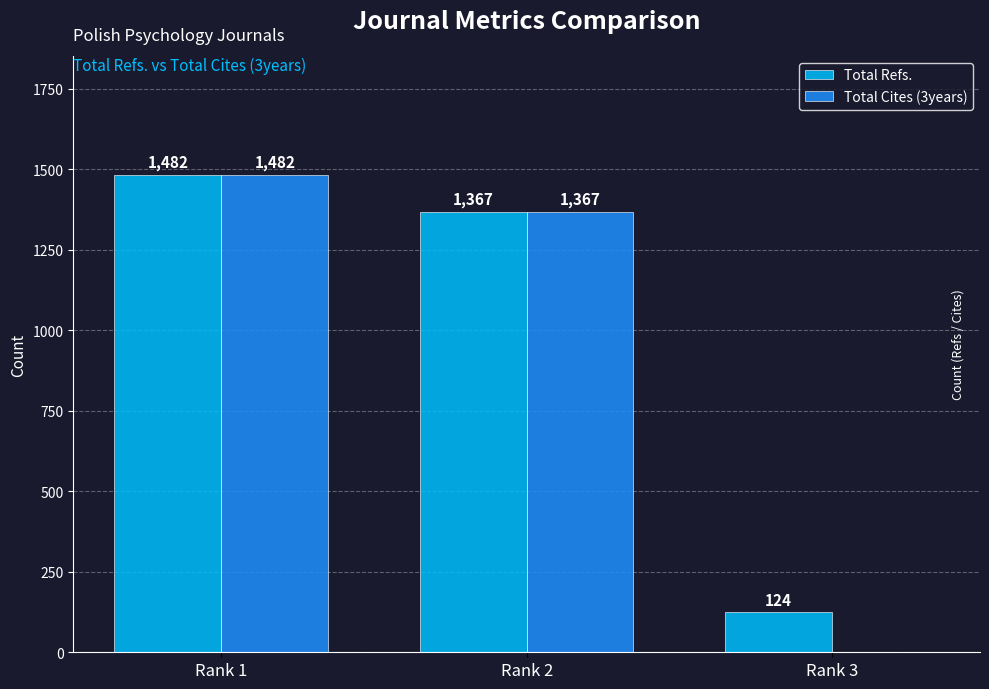

Reading right to left, extract all data points from this chart.

Total Refs.: Rank 3=124	Rank 2=1367	Rank 1=1482
Total Cites (3years): Rank 3=0	Rank 2=1367	Rank 1=1482